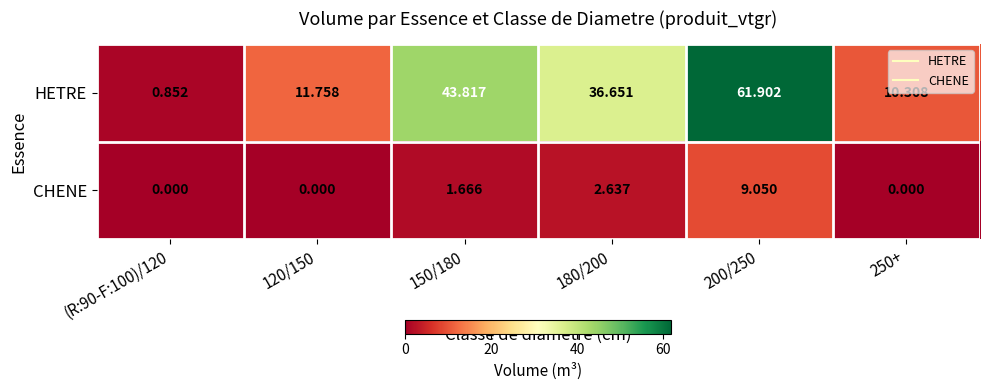

What is the total value across all series at 150/180?

45.5